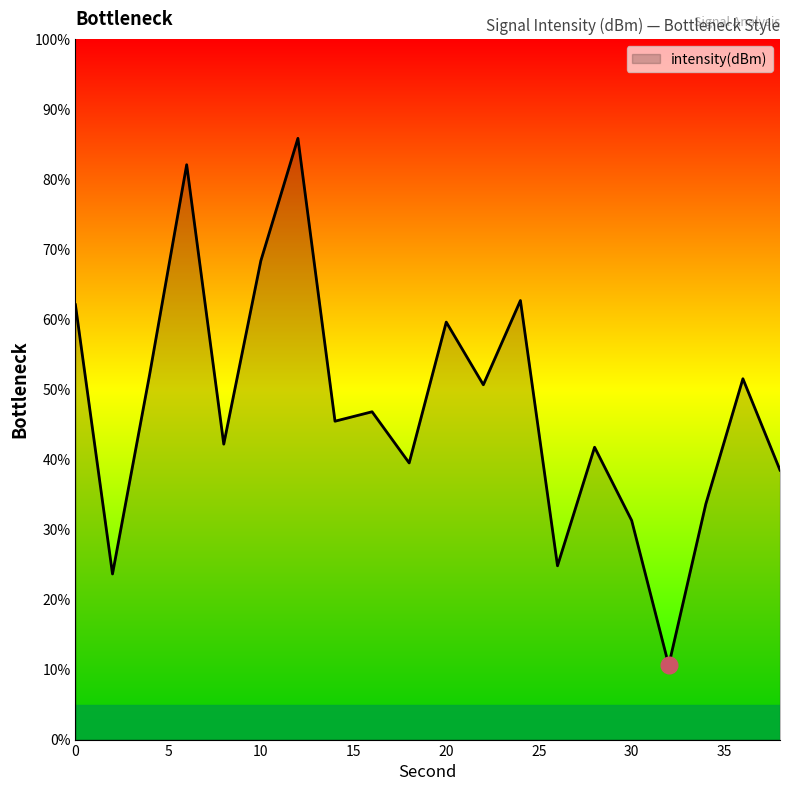

What is the maximum value shown in the chart?

85.9